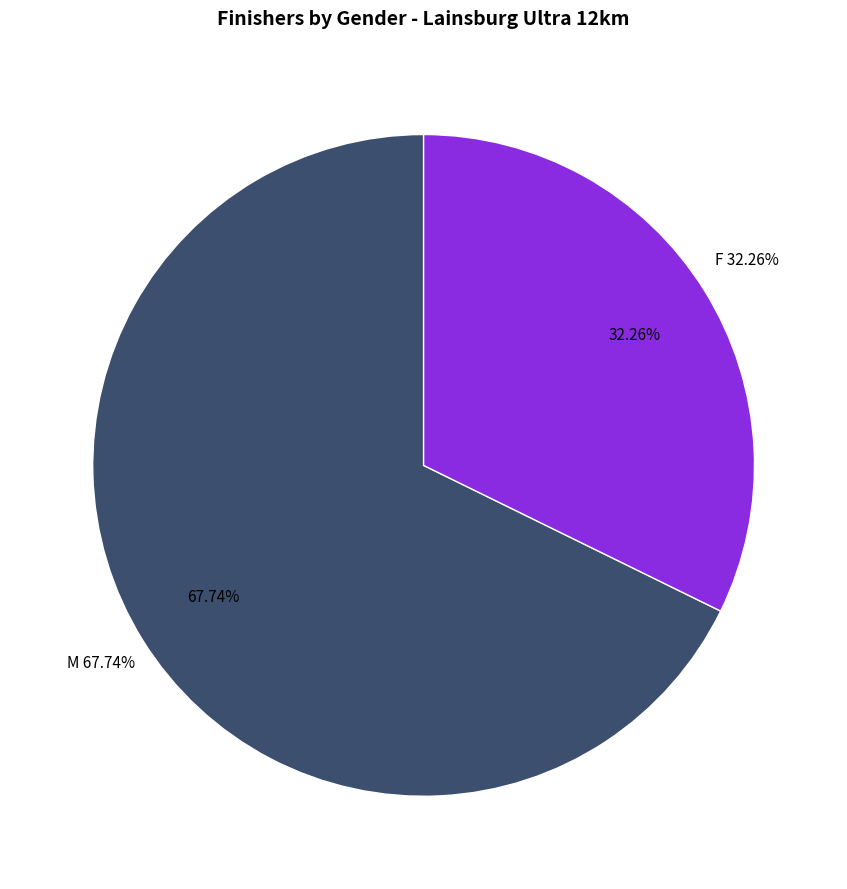

What is the change in value from M to F?

-11